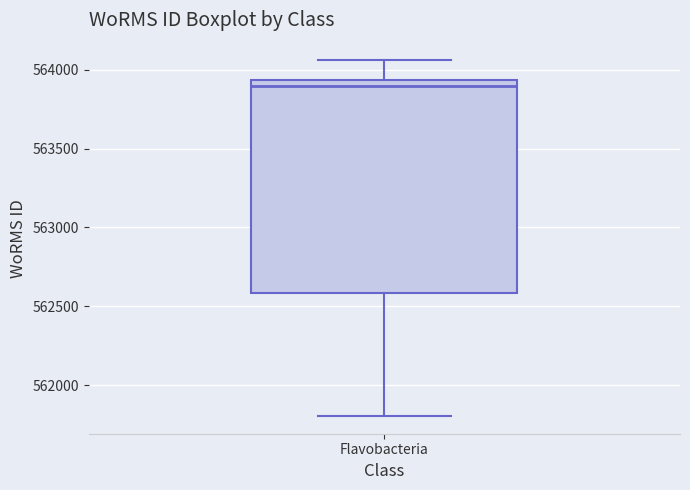

Read this box plot against the y-axis: the position of the median line, the range covered by the box, and the ends of both whiskers. The values are not printed on the chart, so give them approximately, as read against the axis.

median 563900, box 562600 to 563950, whiskers 561800 to 564050